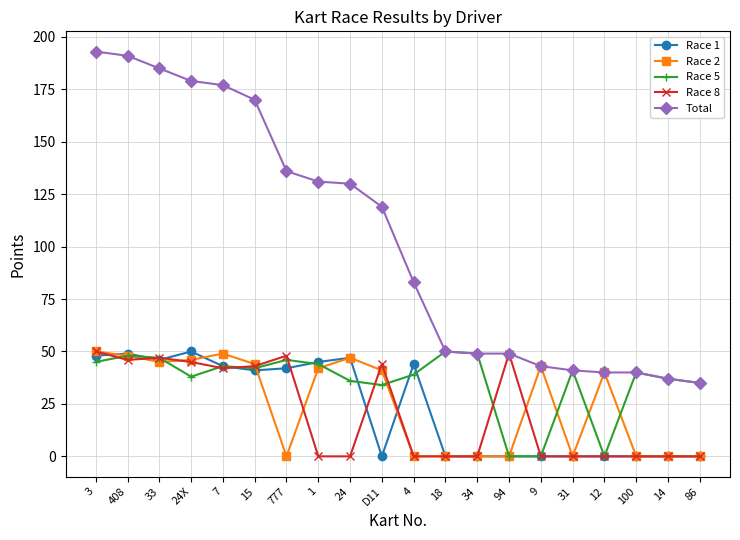

What is the label of the 4th point from the right?

12